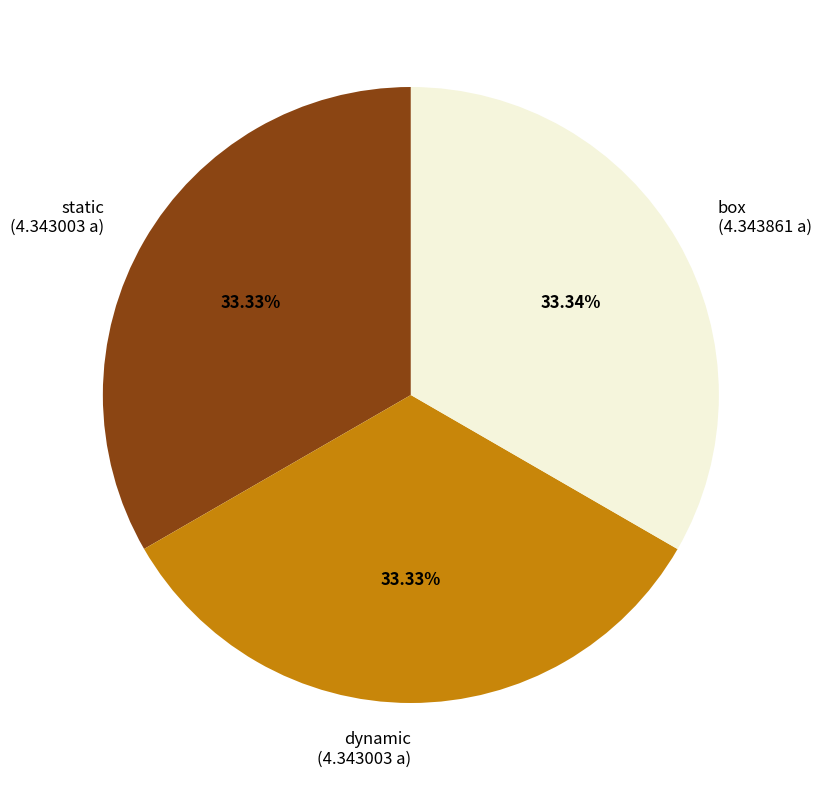

How many segments does this pie chart have?

3